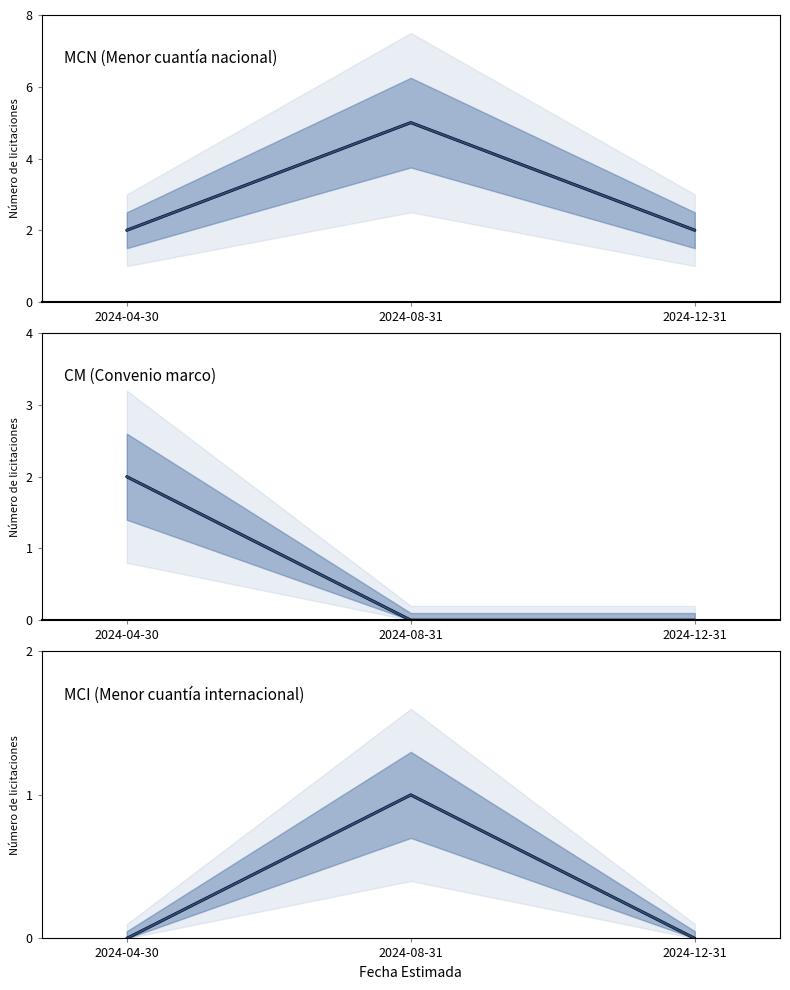

What are all the series names shown in the legend?

MCN (Menor cuantía nacional), CM (Convenio marco), MCI (Menor cuantía internacional)